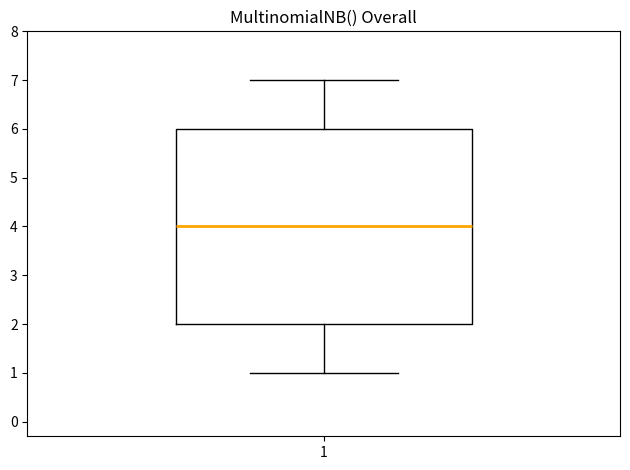

Read this box plot against the y-axis: the position of the median line, the range covered by the box, and the ends of both whiskers. The values are not printed on the chart, so give them approximately, as read against the axis.

median 4, box 2 to 6, whiskers 1 to 7